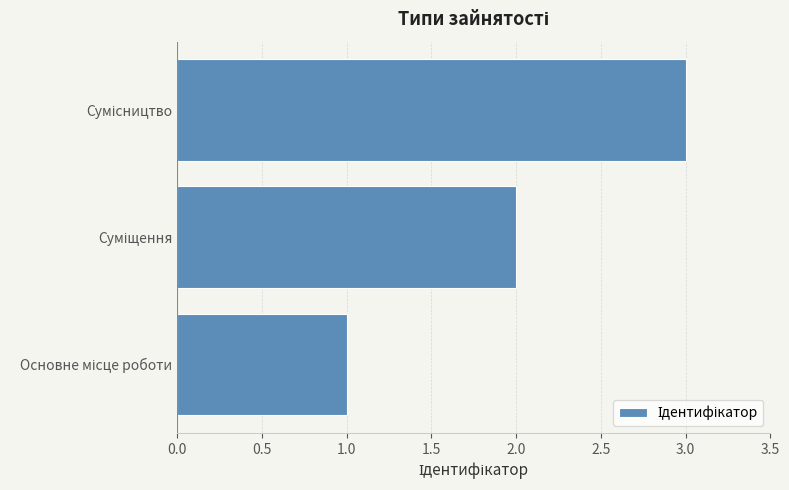

Are the bars grouped side by side (vs. stacked)?

No